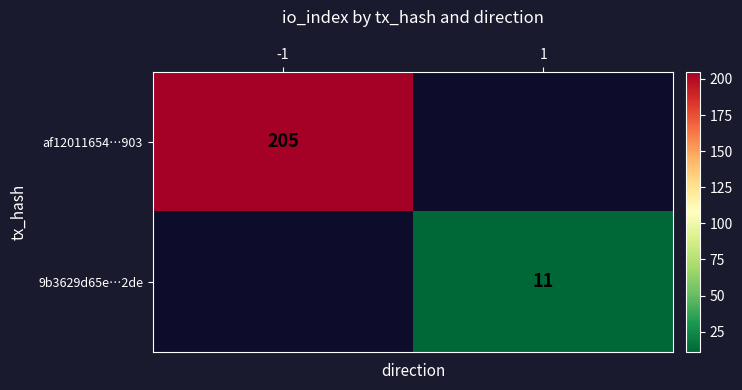

True or false: af12011654…903 has a value of 127 at -1.

False